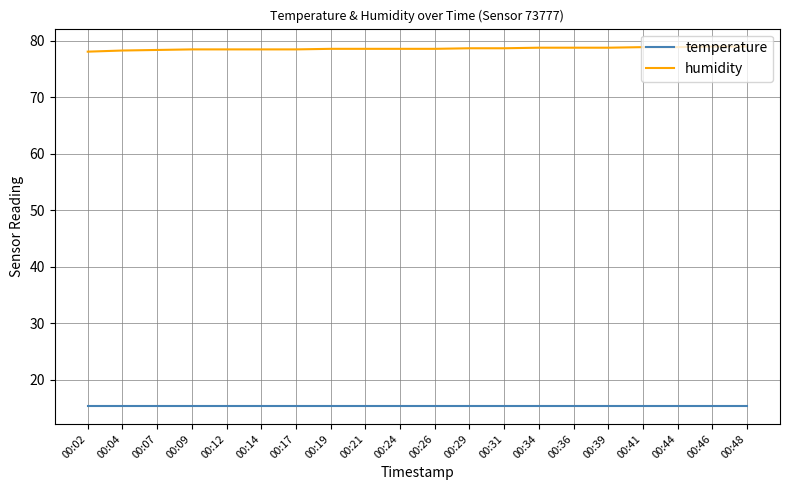

At how many categories does at least one series exceed 68?

20